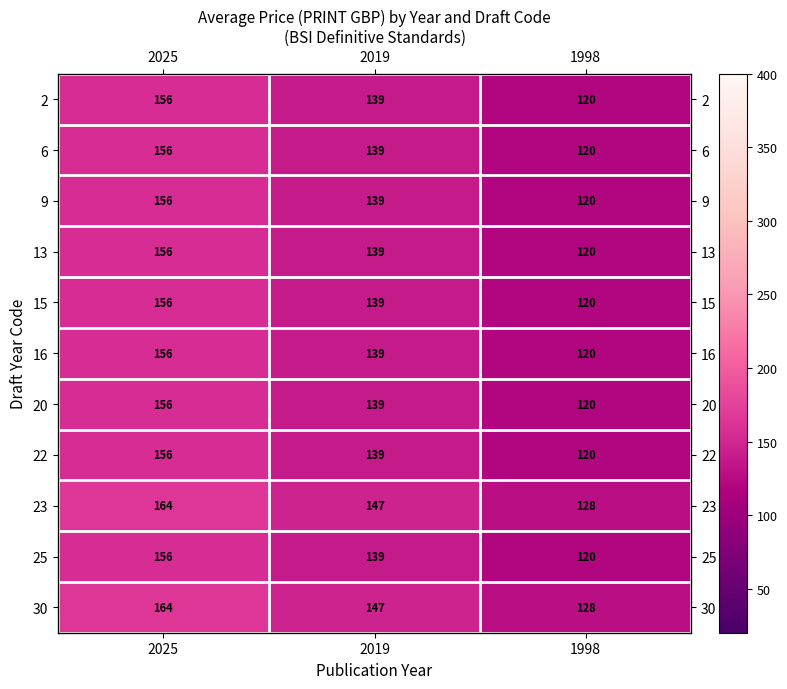

What is the approximate value of 13 at 1998?

120.0